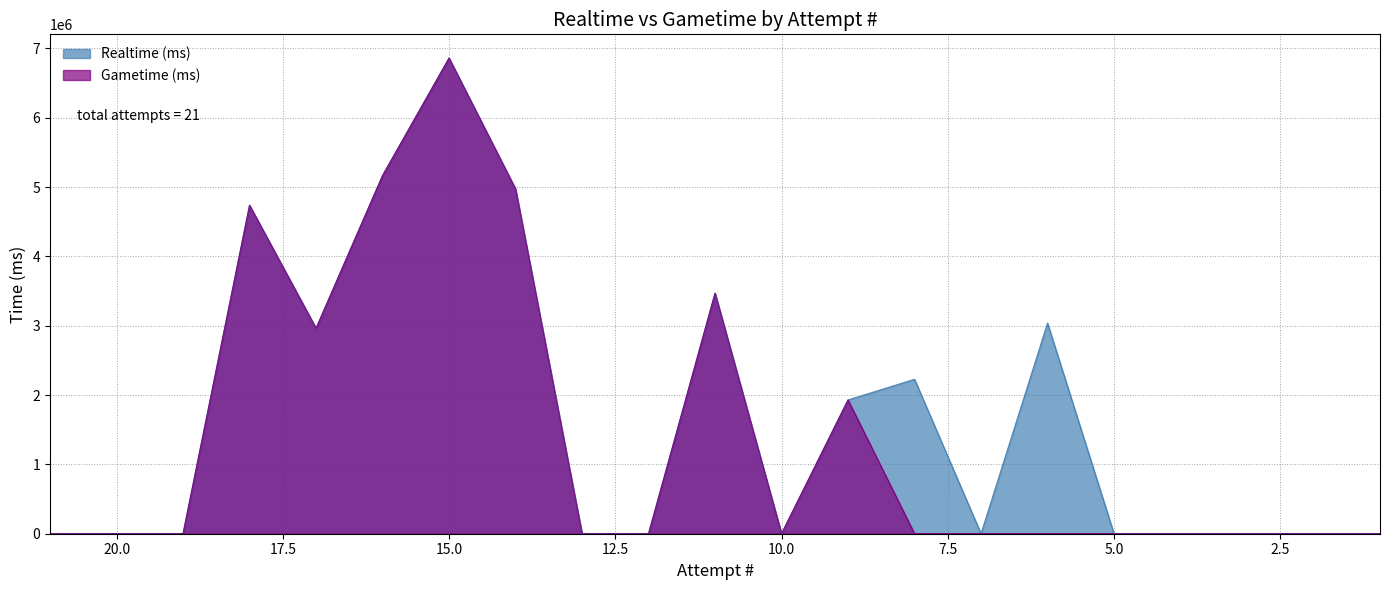

What is the greatest value displayed?

6859475